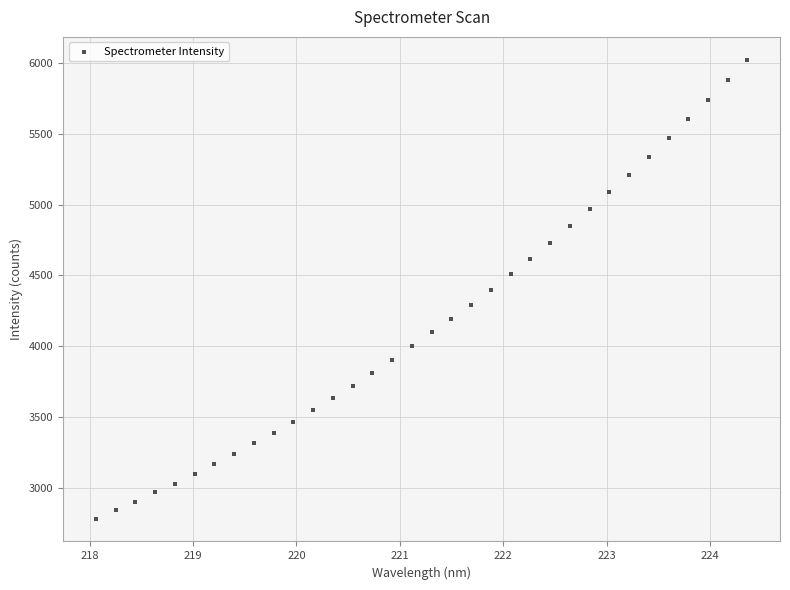

What is the range of X values (max minus min)?

6.3